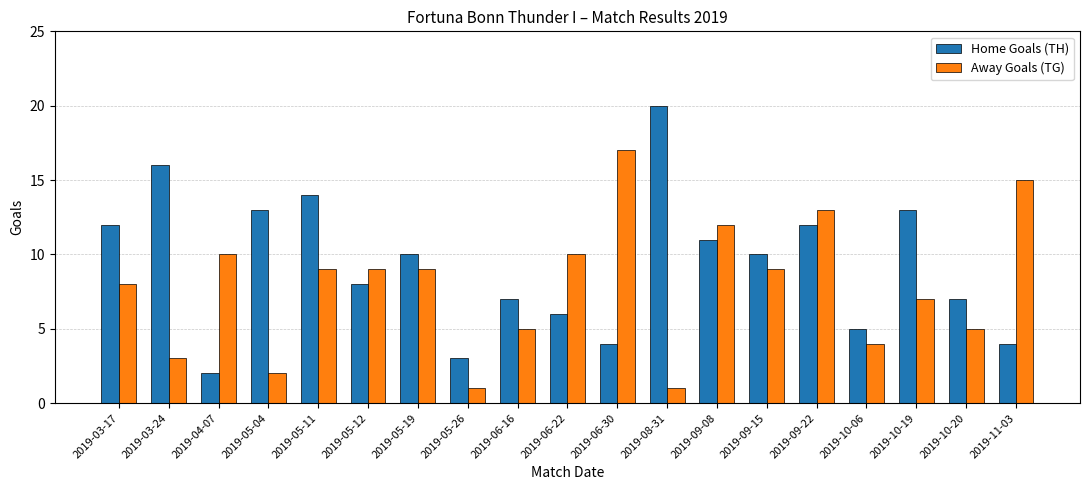

What is the value of the Away Goals (TG) bar at the 18th from the left?

5